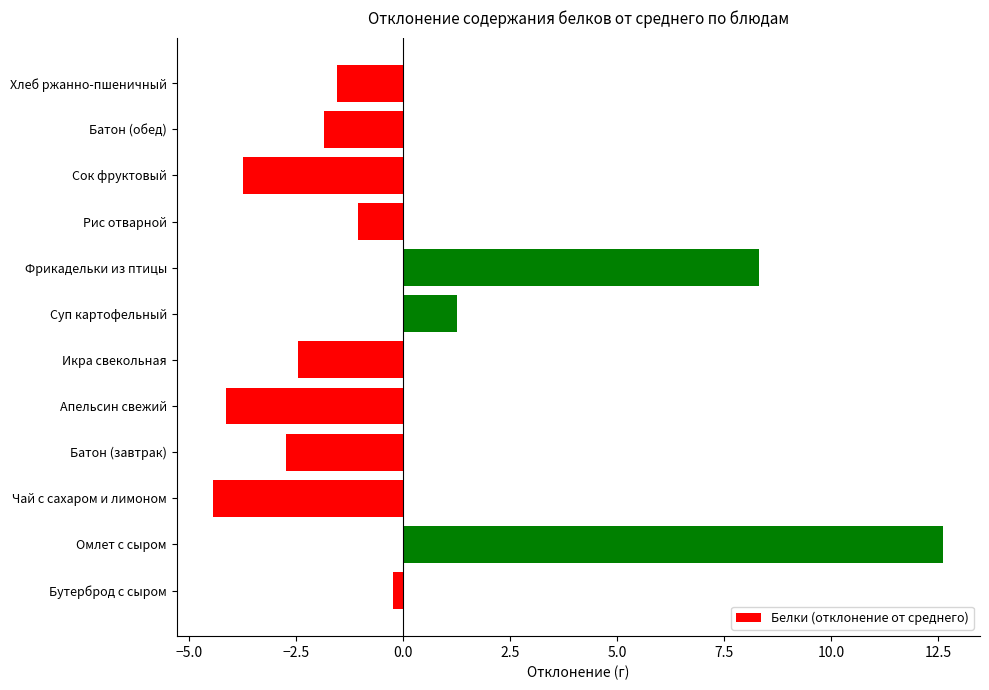

Are the bars grouped side by side (vs. stacked)?

No